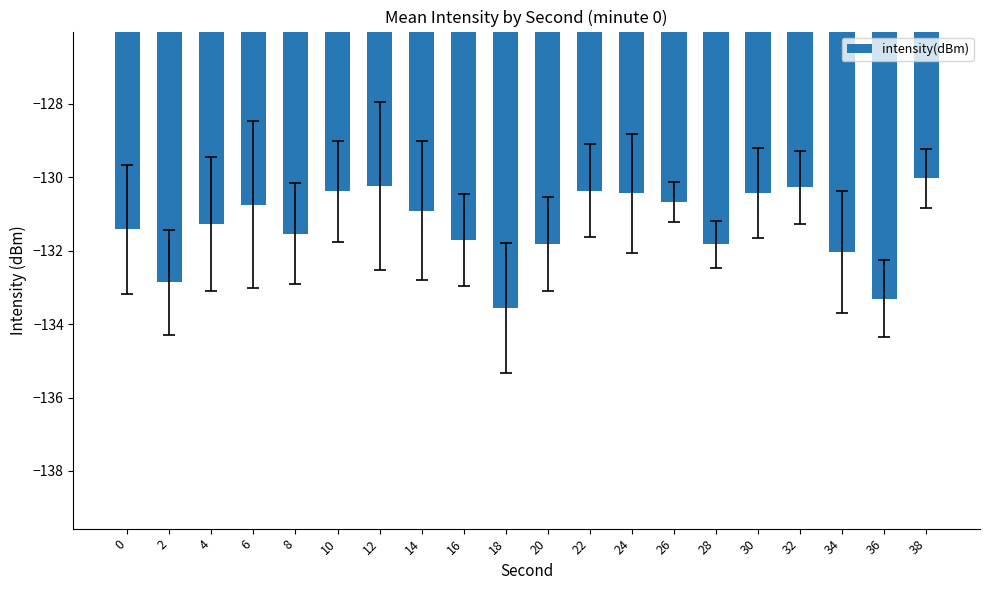

At which label is the value closest to -131?

14